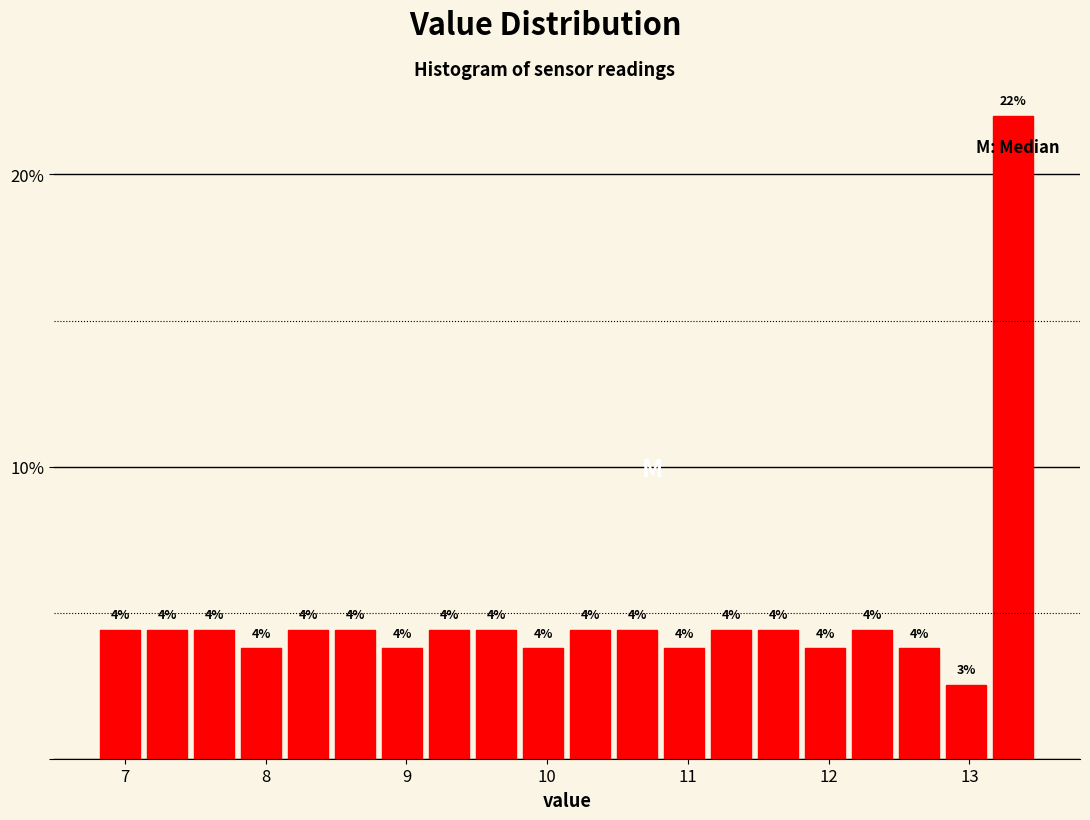

Around what value on the x-axis is the tallest bar? Give the approximate position of its centre, as read against the axis.

13.3